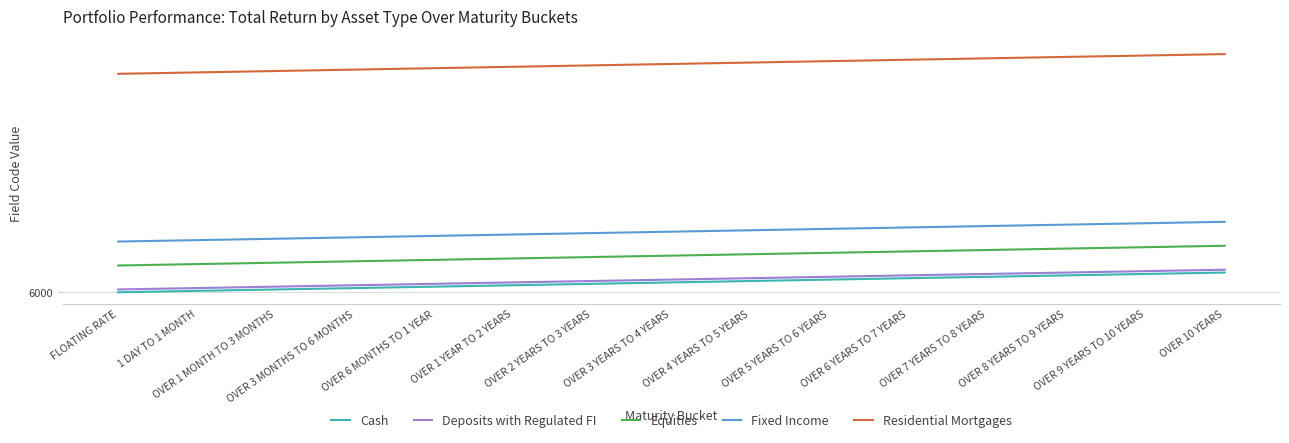

Reading left to right, transcribe all the data shown in this chart.

Cash: FLOATING RATE=6000	1 DAY TO 1 MONTH=6001	OVER 1 MONTH TO 3 MONTHS=6002	OVER 3 MONTHS TO 6 MONTHS=6003	OVER 6 MONTHS TO 1 YEAR=6004	OVER 1 YEAR TO 2 YEARS=6005	OVER 2 YEARS TO 3 YEARS=6006	OVER 3 YEARS TO 4 YEARS=6007	OVER 4 YEARS TO 5 YEARS=6008	OVER 5 YEARS TO 6 YEARS=6009	OVER 6 YEARS TO 7 YEARS=6010	OVER 7 YEARS TO 8 YEARS=6011	OVER 8 YEARS TO 9 YEARS=6012	OVER 9 YEARS TO 10 YEARS=6013	OVER 10 YEARS=6014
Deposits with Regulated FI: FLOATING RATE=6002	1 DAY TO 1 MONTH=6003	OVER 1 MONTH TO 3 MONTHS=6004	OVER 3 MONTHS TO 6 MONTHS=6005	OVER 6 MONTHS TO 1 YEAR=6006	OVER 1 YEAR TO 2 YEARS=6007	OVER 2 YEARS TO 3 YEARS=6008	OVER 3 YEARS TO 4 YEARS=6009	OVER 4 YEARS TO 5 YEARS=6010	OVER 5 YEARS TO 6 YEARS=6011	OVER 6 YEARS TO 7 YEARS=6012	OVER 7 YEARS TO 8 YEARS=6013	OVER 8 YEARS TO 9 YEARS=6014	OVER 9 YEARS TO 10 YEARS=6015	OVER 10 YEARS=6016
Equities: FLOATING RATE=6019	1 DAY TO 1 MONTH=6020	OVER 1 MONTH TO 3 MONTHS=6021	OVER 3 MONTHS TO 6 MONTHS=6022	OVER 6 MONTHS TO 1 YEAR=6023	OVER 1 YEAR TO 2 YEARS=6024	OVER 2 YEARS TO 3 YEARS=6025	OVER 3 YEARS TO 4 YEARS=6026	OVER 4 YEARS TO 5 YEARS=6027	OVER 5 YEARS TO 6 YEARS=6028	OVER 6 YEARS TO 7 YEARS=6029	OVER 7 YEARS TO 8 YEARS=6030	OVER 8 YEARS TO 9 YEARS=6031	OVER 9 YEARS TO 10 YEARS=6032	OVER 10 YEARS=6033
Fixed Income: FLOATING RATE=6036	1 DAY TO 1 MONTH=6037	OVER 1 MONTH TO 3 MONTHS=6038	OVER 3 MONTHS TO 6 MONTHS=6039	OVER 6 MONTHS TO 1 YEAR=6040	OVER 1 YEAR TO 2 YEARS=6041	OVER 2 YEARS TO 3 YEARS=6042	OVER 3 YEARS TO 4 YEARS=6043	OVER 4 YEARS TO 5 YEARS=6044	OVER 5 YEARS TO 6 YEARS=6045	OVER 6 YEARS TO 7 YEARS=6046	OVER 7 YEARS TO 8 YEARS=6047	OVER 8 YEARS TO 9 YEARS=6048	OVER 9 YEARS TO 10 YEARS=6049	OVER 10 YEARS=6050
Residential Mortgages: FLOATING RATE=6155	1 DAY TO 1 MONTH=6156	OVER 1 MONTH TO 3 MONTHS=6157	OVER 3 MONTHS TO 6 MONTHS=6158	OVER 6 MONTHS TO 1 YEAR=6159	OVER 1 YEAR TO 2 YEARS=6160	OVER 2 YEARS TO 3 YEARS=6161	OVER 3 YEARS TO 4 YEARS=6162	OVER 4 YEARS TO 5 YEARS=6163	OVER 5 YEARS TO 6 YEARS=6164	OVER 6 YEARS TO 7 YEARS=6165	OVER 7 YEARS TO 8 YEARS=6166	OVER 8 YEARS TO 9 YEARS=6167	OVER 9 YEARS TO 10 YEARS=6168	OVER 10 YEARS=6169